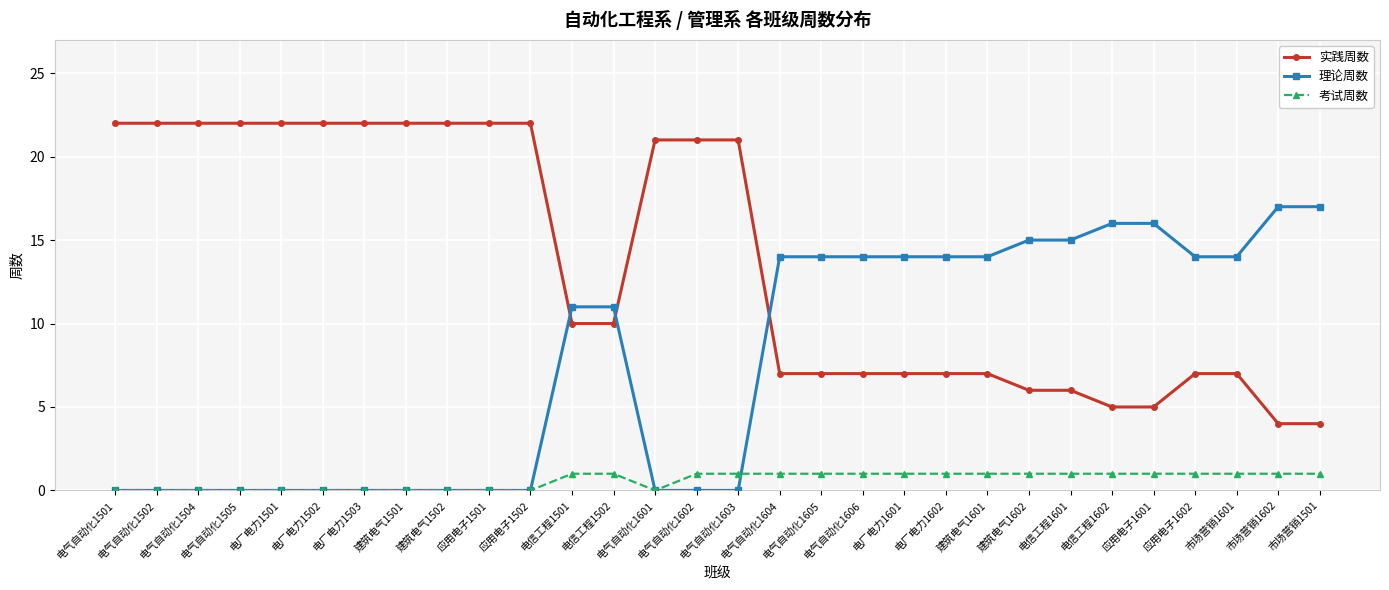

What is the difference between the 理论周数 values at 市场营销1602 and 电气自动化1504?

17